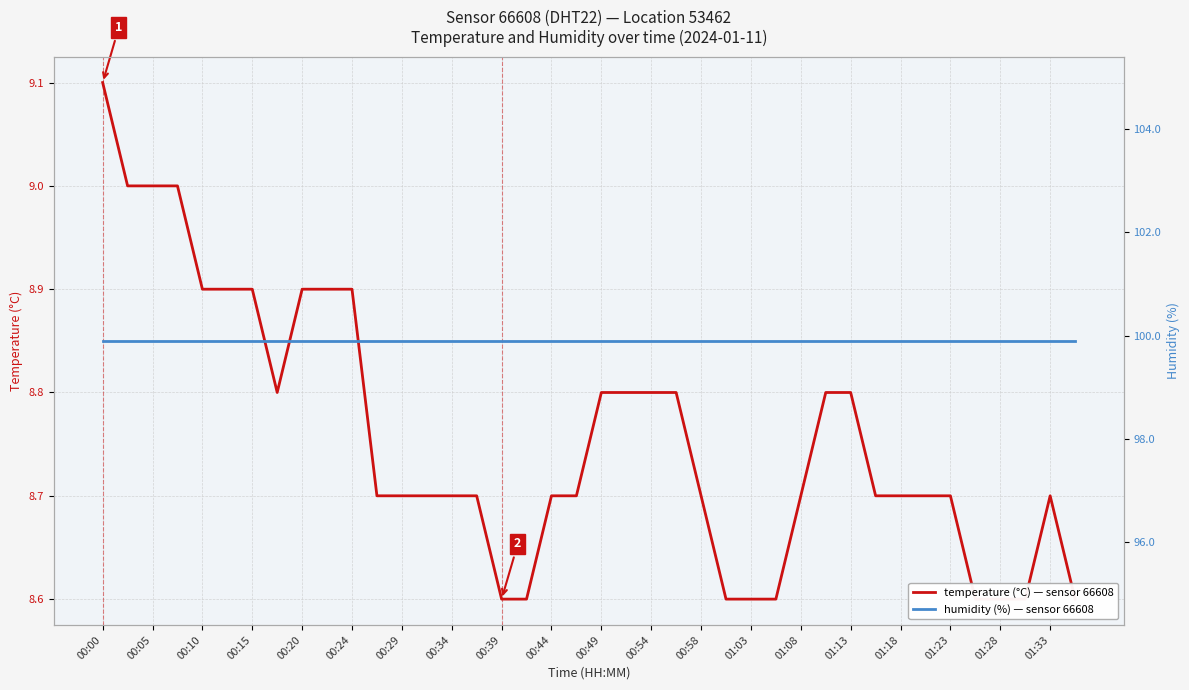

Which category has the highest value in the temperature series?

00:00